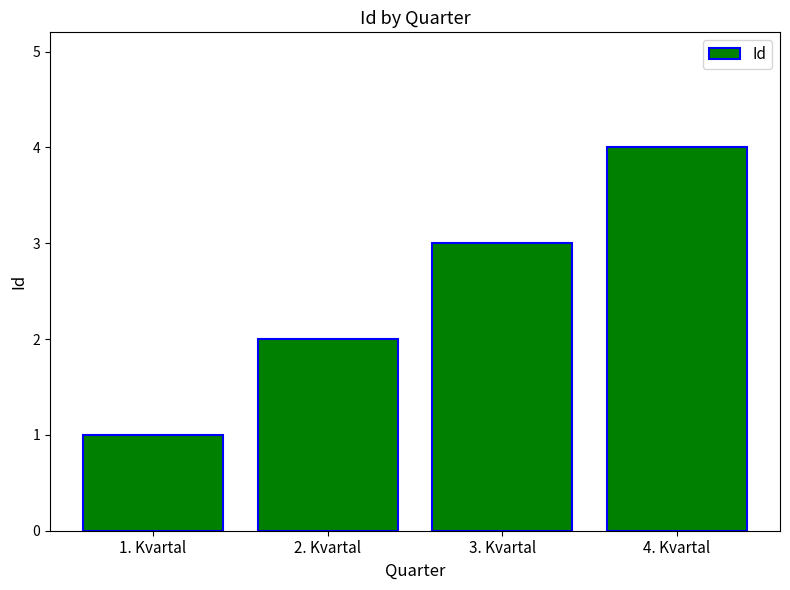

What is the ratio of the value at 2. Kvartal to the value at 1. Kvartal?

2.0